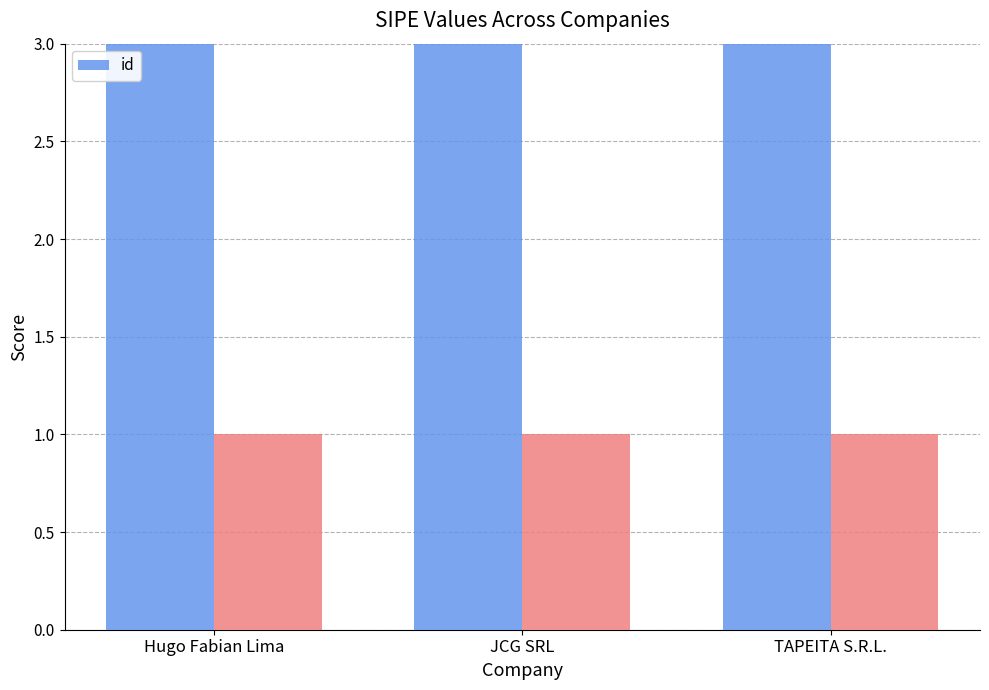

Count the values in the range 345034 to 345036.

3